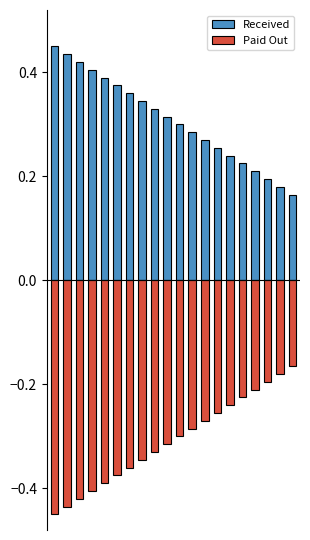

What is the spread (max minus min) of values at 14?

0.5